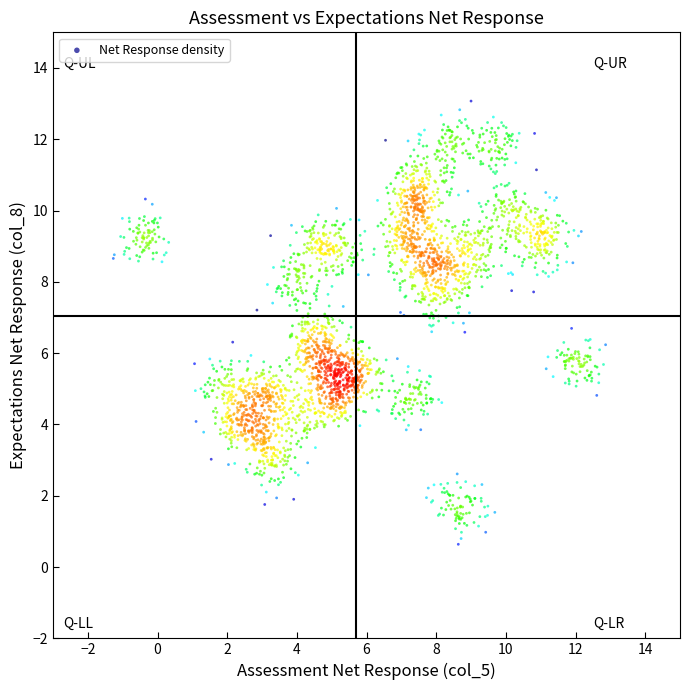

What is the range of Y values (max minus min)?

12.4